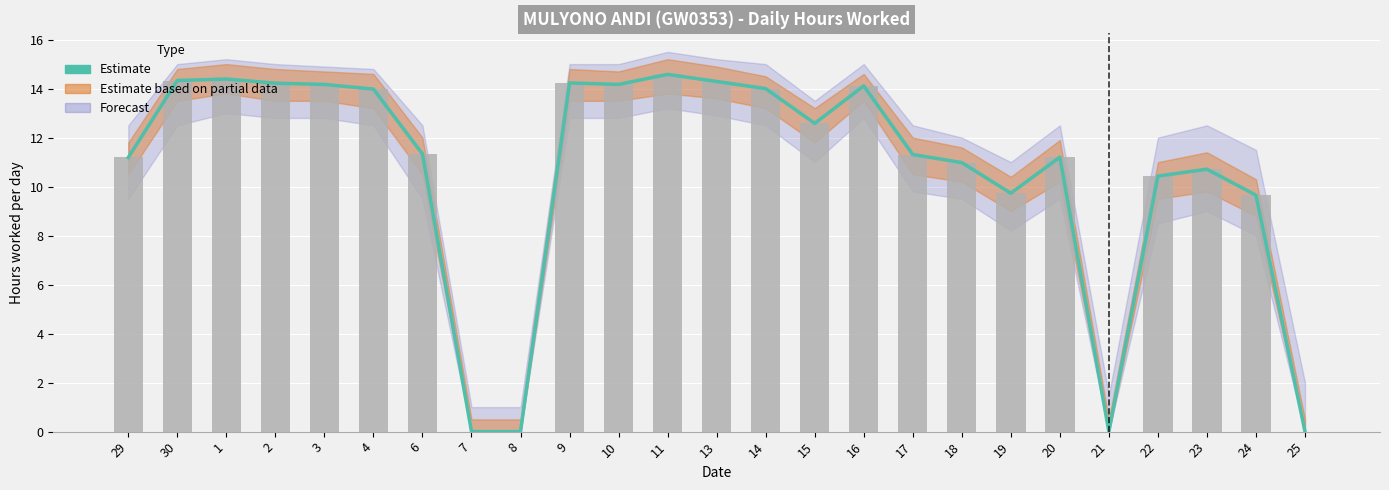

What is the approximate value at 1?

14.4